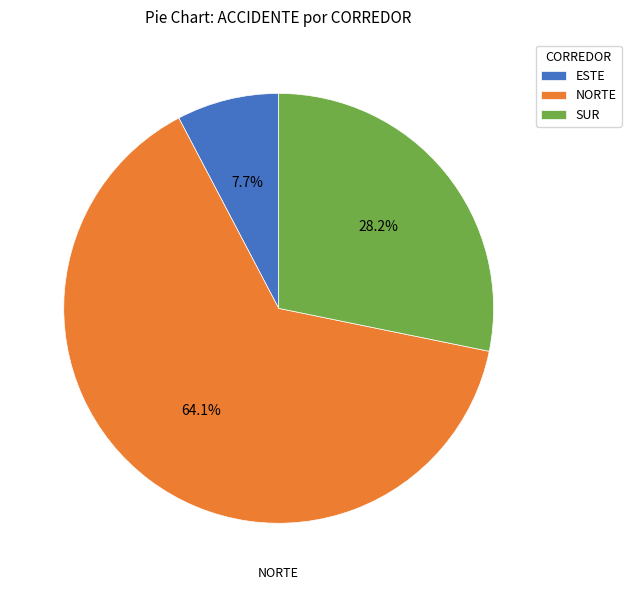

To the nearest percent, what is the combined percentage of ESTE and SUR?

36%